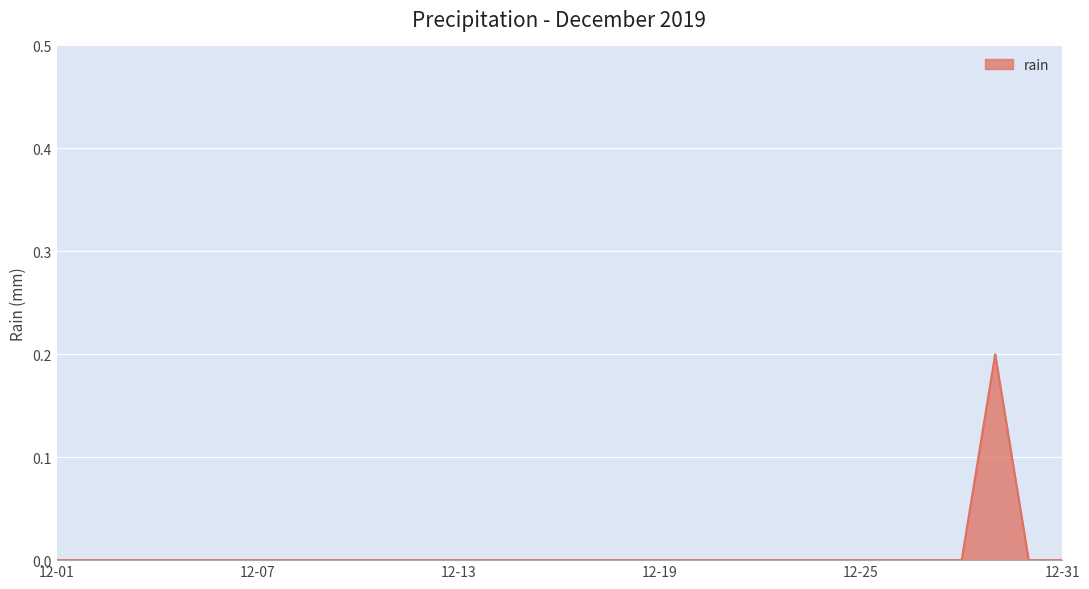

Where is the first local maximum?

2019-12-29